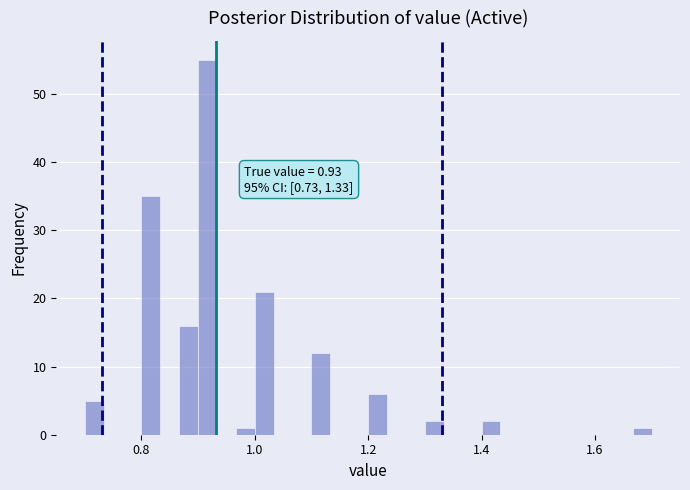

Around what value on the x-axis is the tallest bar? Give the approximate position of its centre, as read against the axis.

0.92